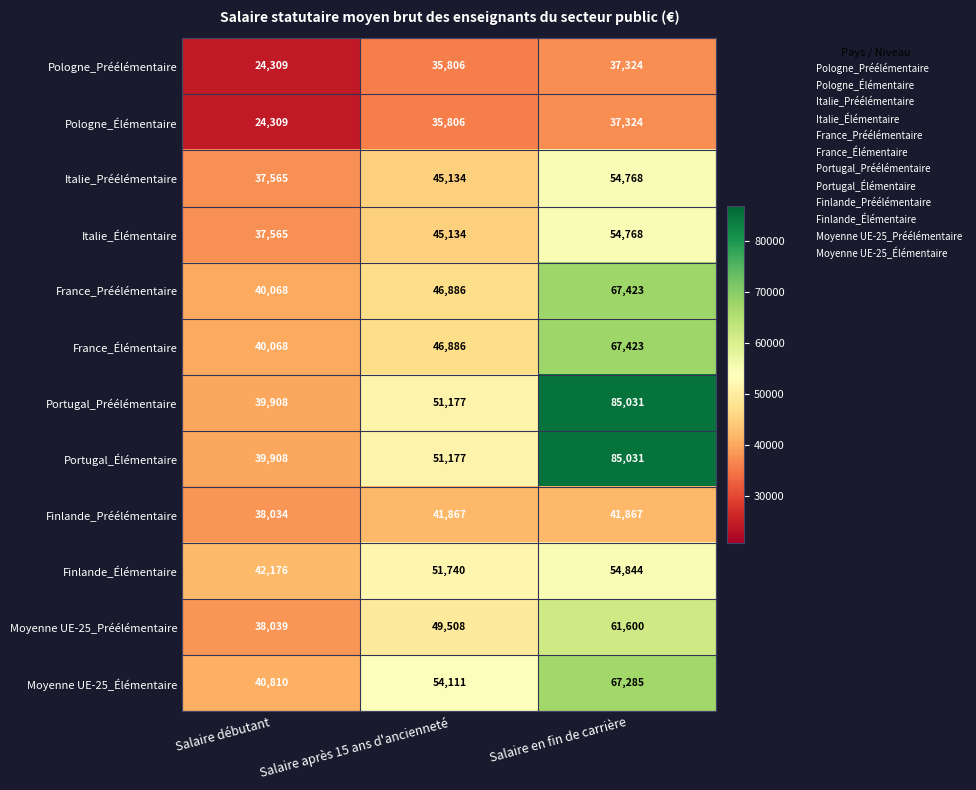

The value of Pologne_Préélémentaire at Salaire après 15 ans d'ancienneté is 64119. True or false?

False